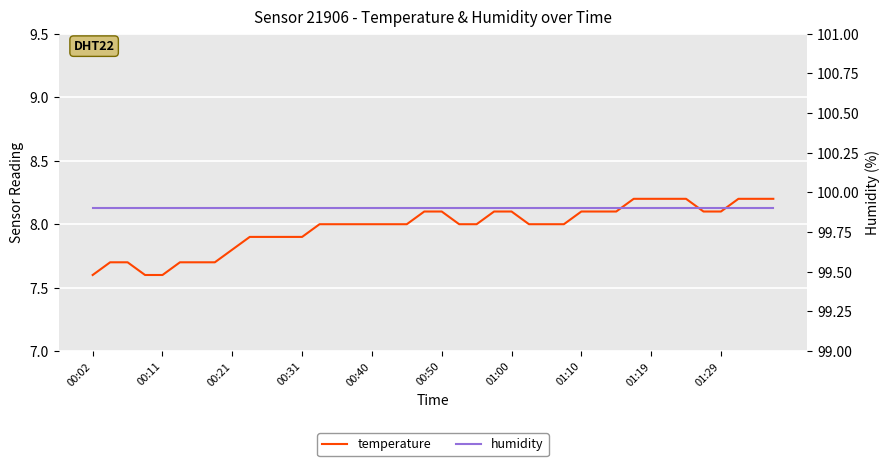

What is the highest value of the temperature series?

8.2